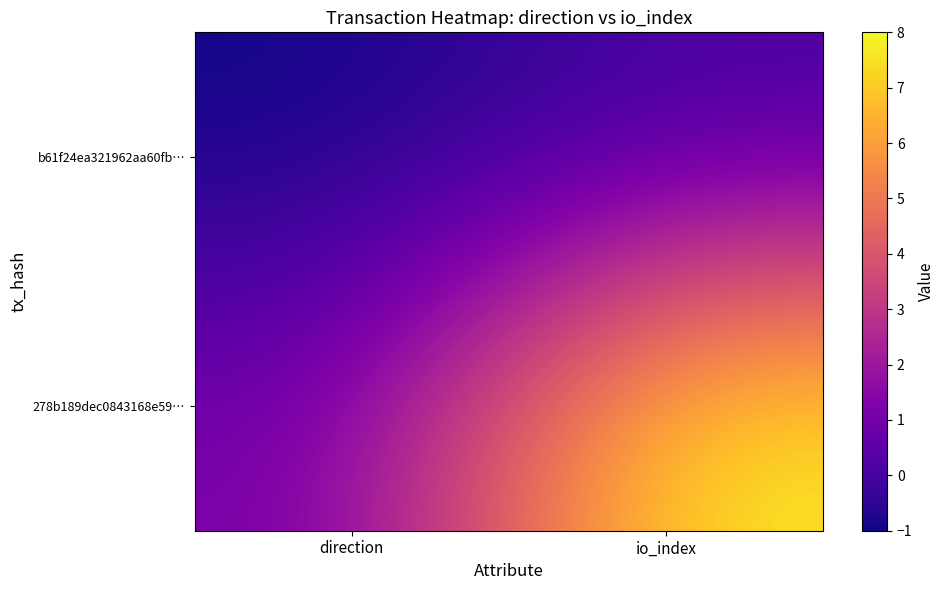

At io_index, list the series in order from smallest to largest.

b61f24ea321962aa60fb…, 278b189dec0843168e59…